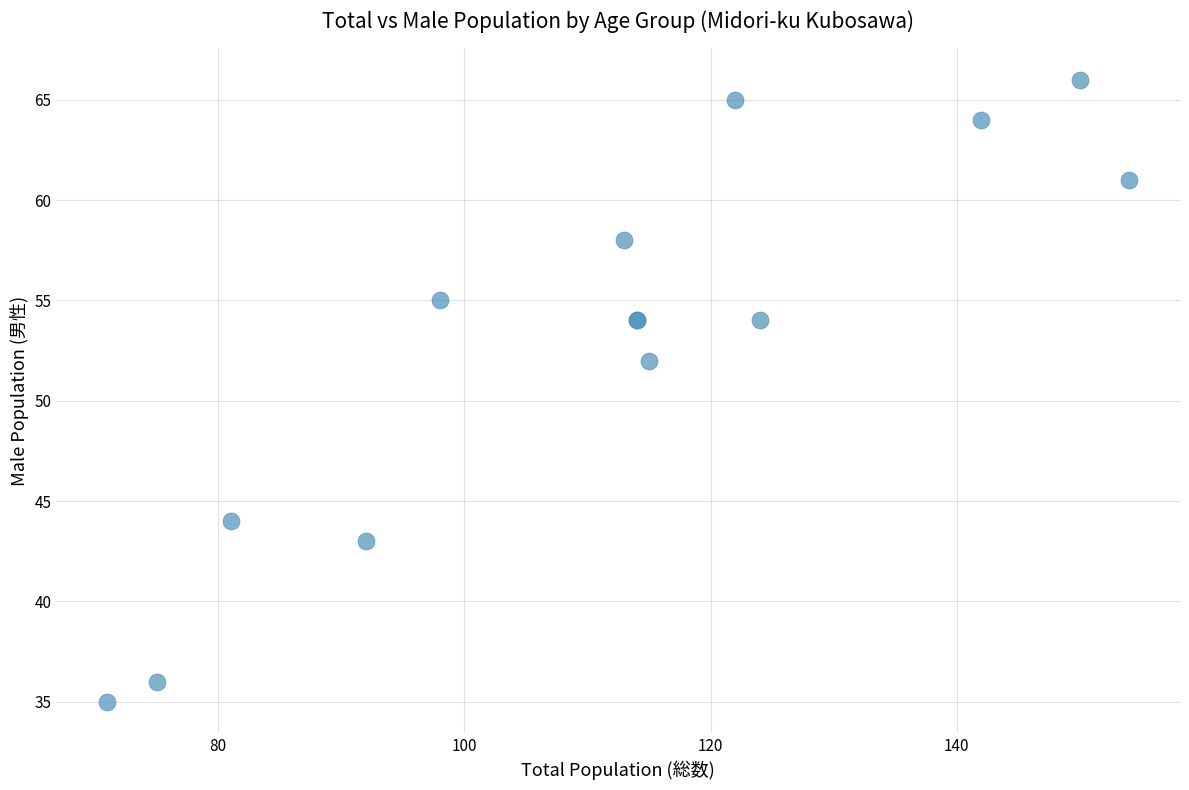

What Y value in the scatter plot is closest to 50?

52